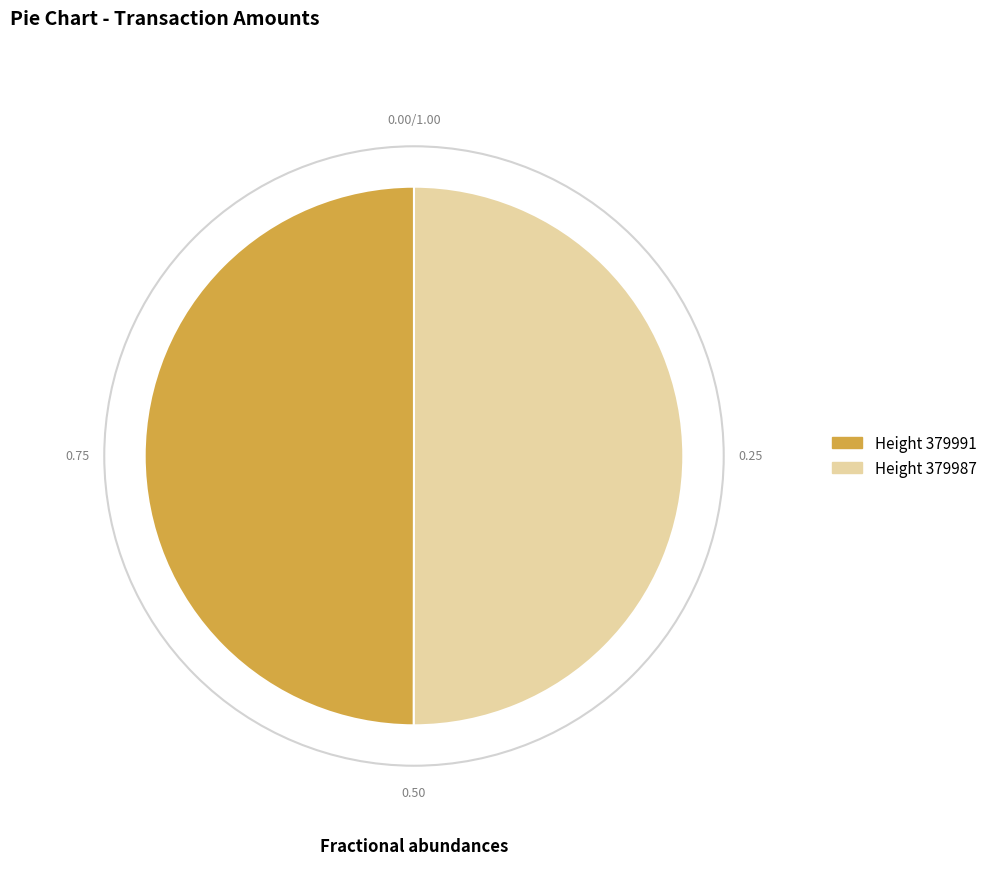

How many slices are in this pie chart?

2